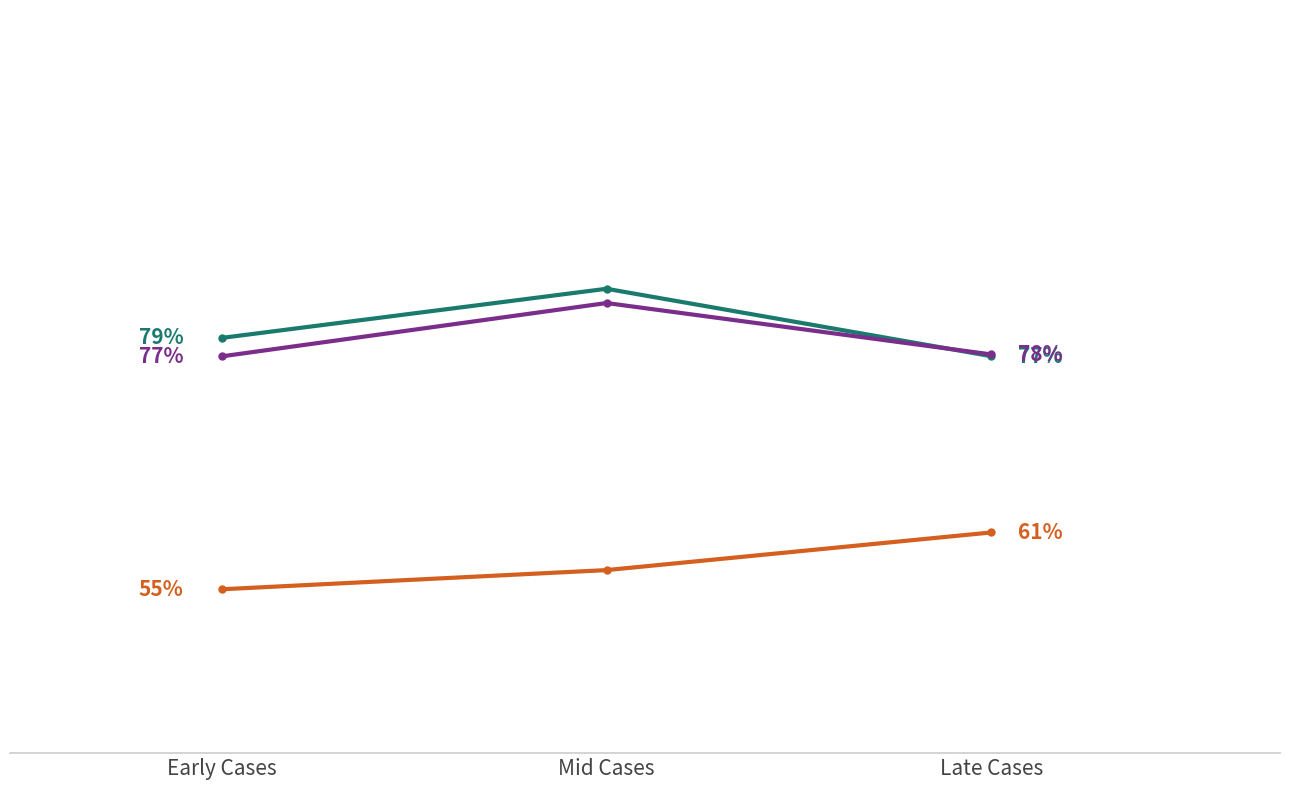

Is this an area chart (filled region under the line)?

No